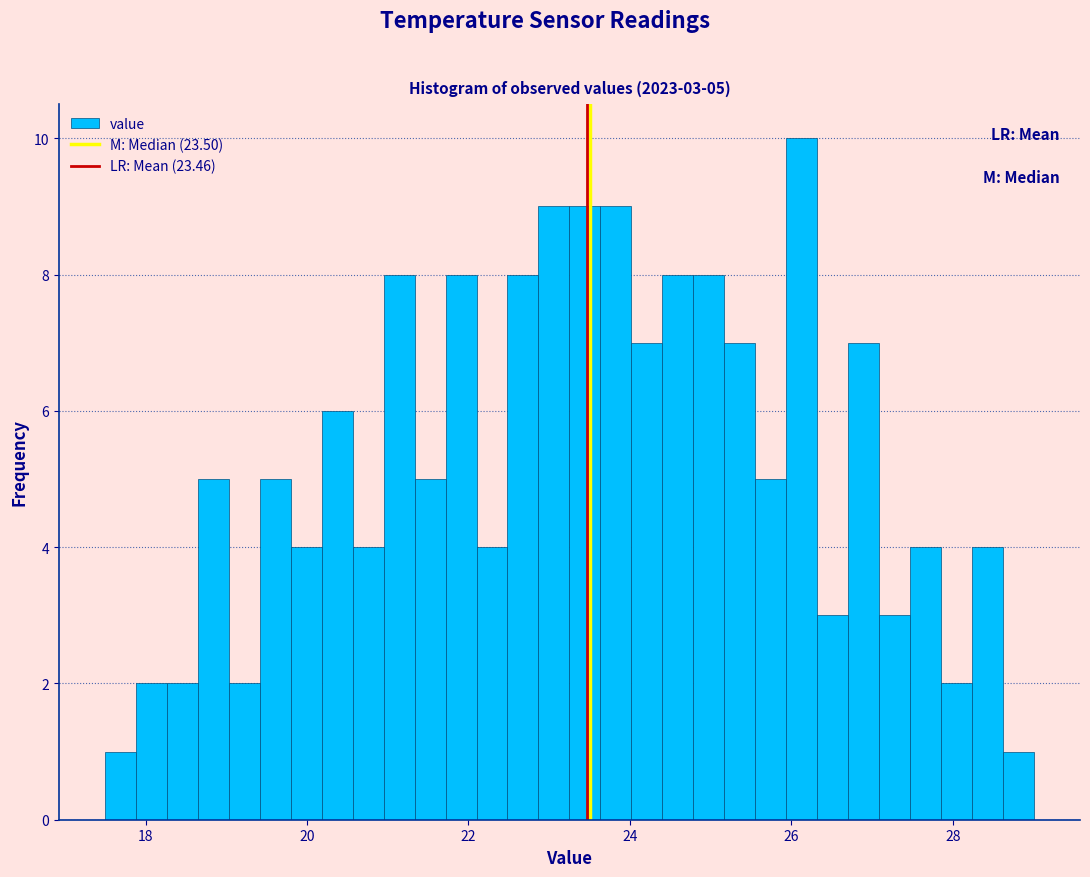

Around what value on the x-axis is the tallest bar? Give the approximate position of its centre, as read against the axis.

26.2